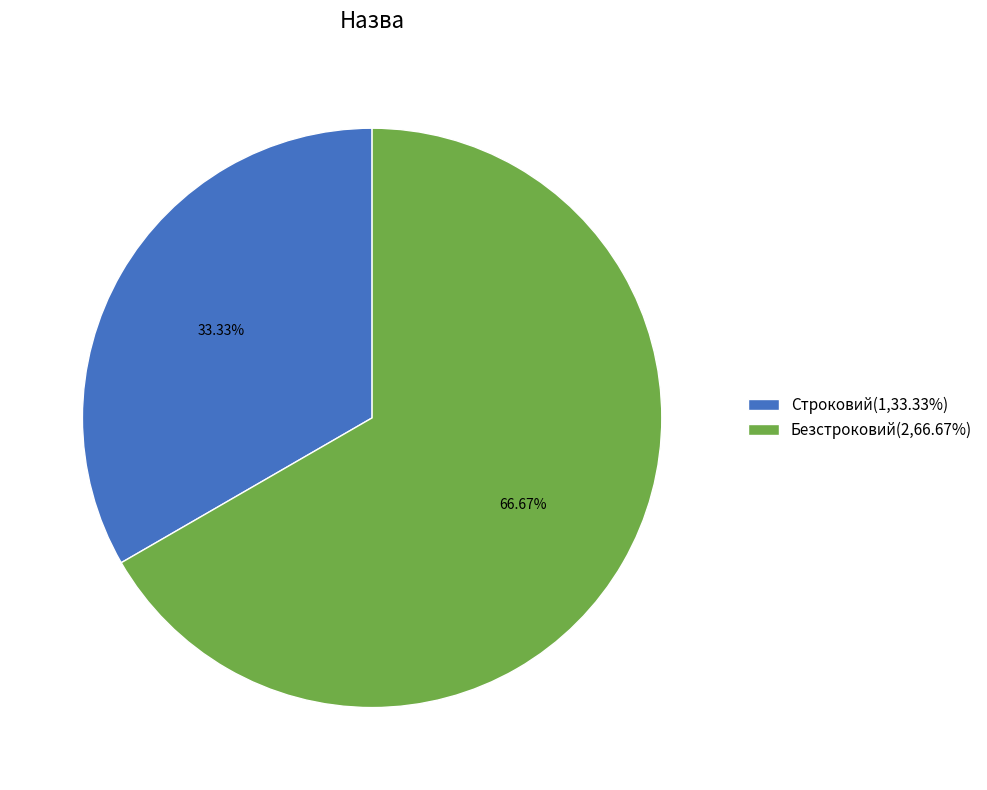

Rank the categories by value from lowest to highest.

Строковий, Безстроковий